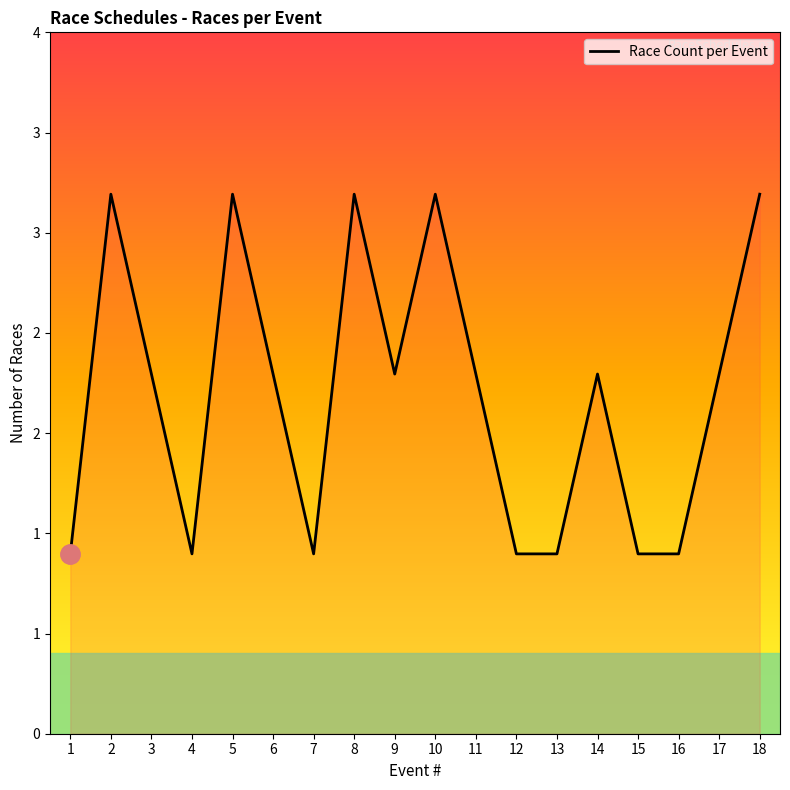

What is the sum of the values at 1 and 7?

2